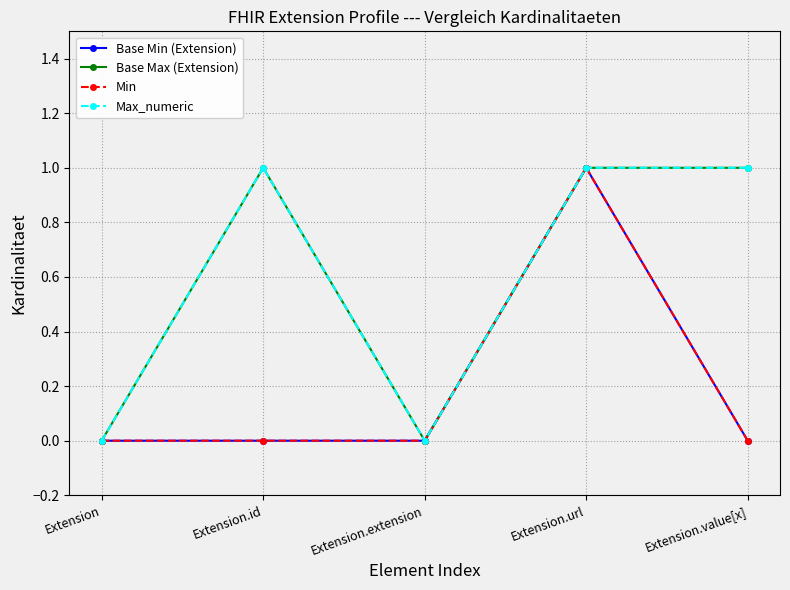

Between Extension.id and Extension.url, which series saw the biggest shift?

Base Min (Extension)